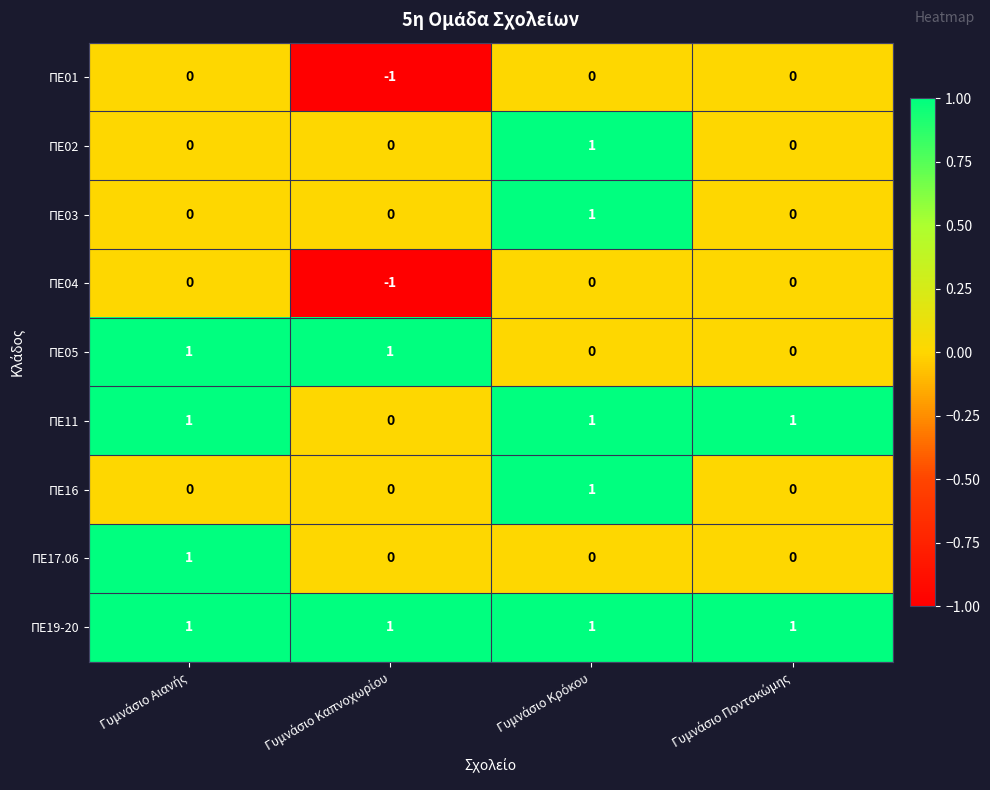

Which series has the largest total across all categories?

ΠΕ19-20